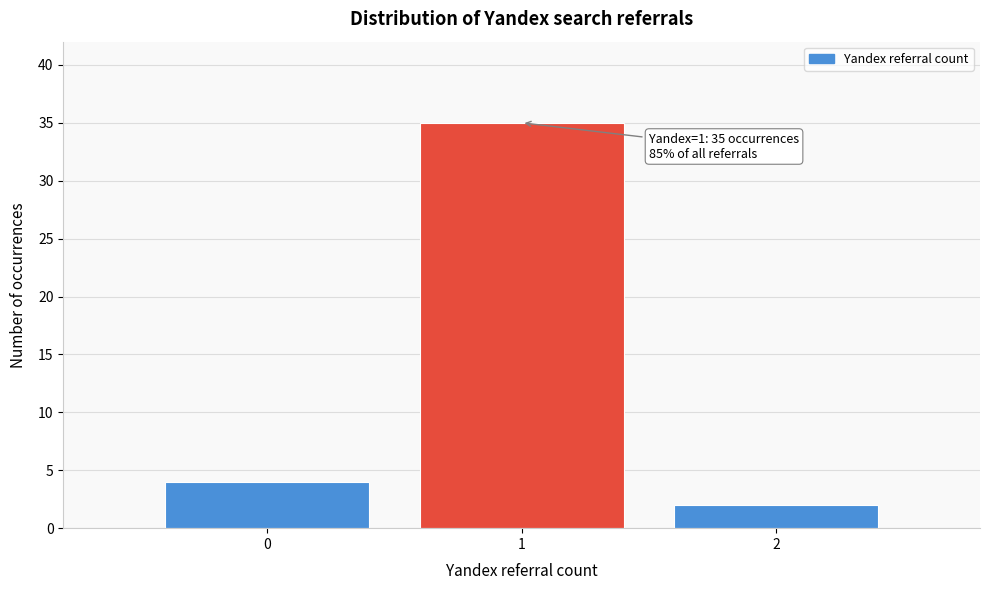

Reading left to right, extract all data points from this chart.

0=4	1=35	2=2